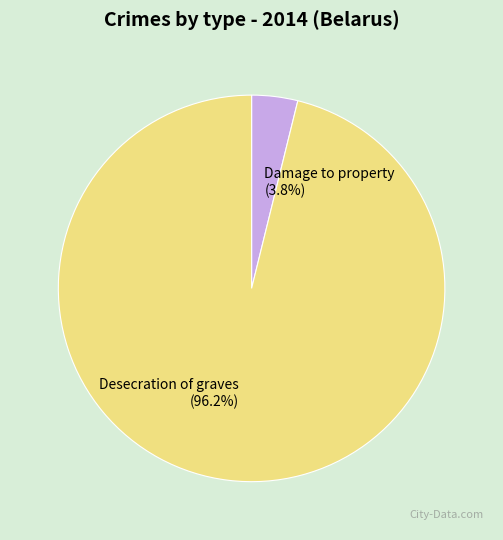

Is it true that Damage to property is 4% of the pie?

True